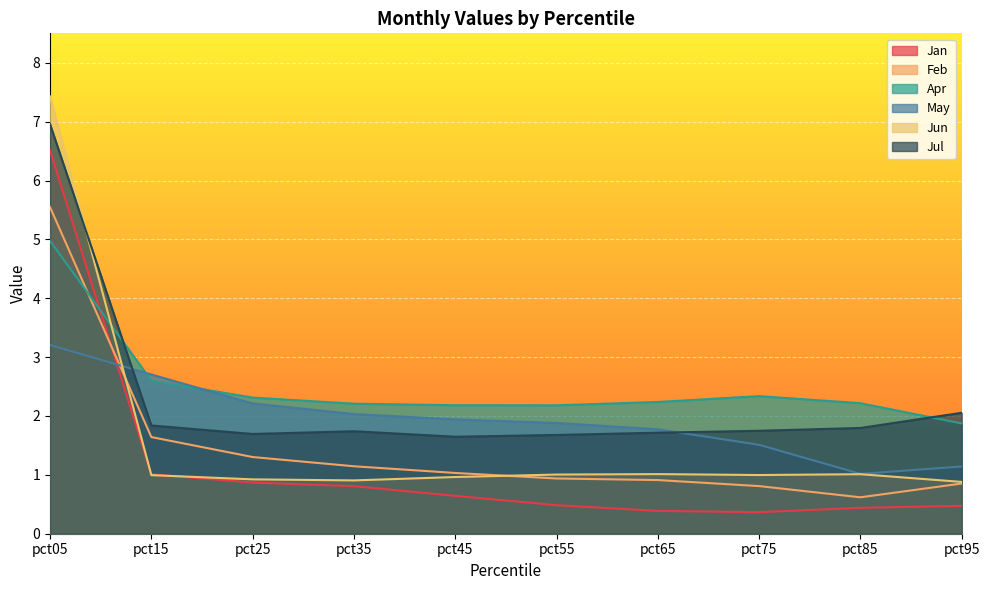

How many intersections are there between Jun and Jan?

2